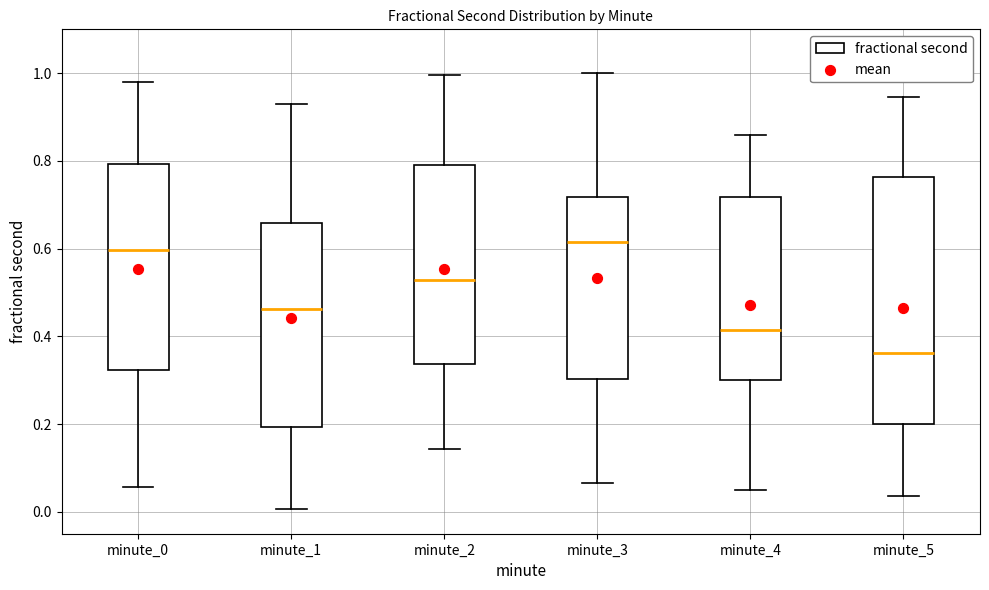

Reading left to right, transcribe this box plot: for each box, give where its median line is, the range the box spans, and where its two whiskers end, as read against the y-axis. The values are not printed on the chart, so give them approximately, as read against the axis.

minute_0: median 0.60, box 0.32 to 0.80, whiskers 0.06 to 0.98
minute_1: median 0.46, box 0.20 to 0.66, whiskers 0.00 to 0.94
minute_2: median 0.52, box 0.34 to 0.80, whiskers 0.14 to 1.00
minute_3: median 0.62, box 0.30 to 0.72, whiskers 0.06 to 1.00
minute_4: median 0.42, box 0.30 to 0.72, whiskers 0.04 to 0.86
minute_5: median 0.36, box 0.20 to 0.76, whiskers 0.04 to 0.94